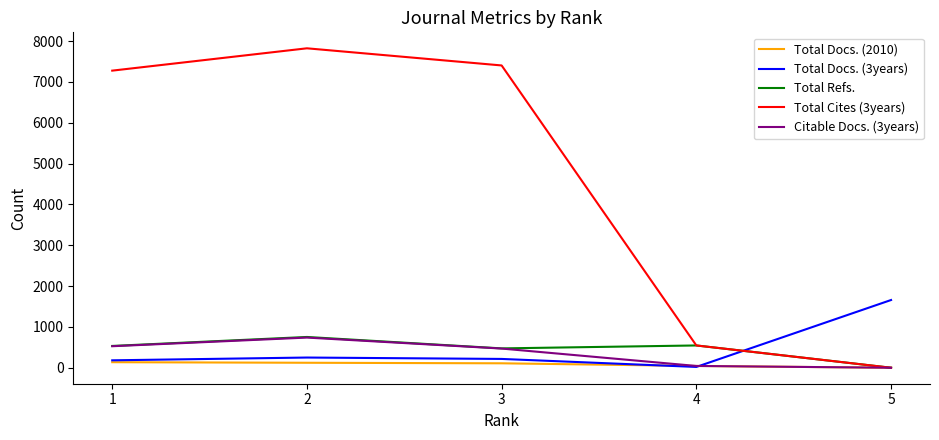

What is the sum of all Total Cites (3years) values?

23051